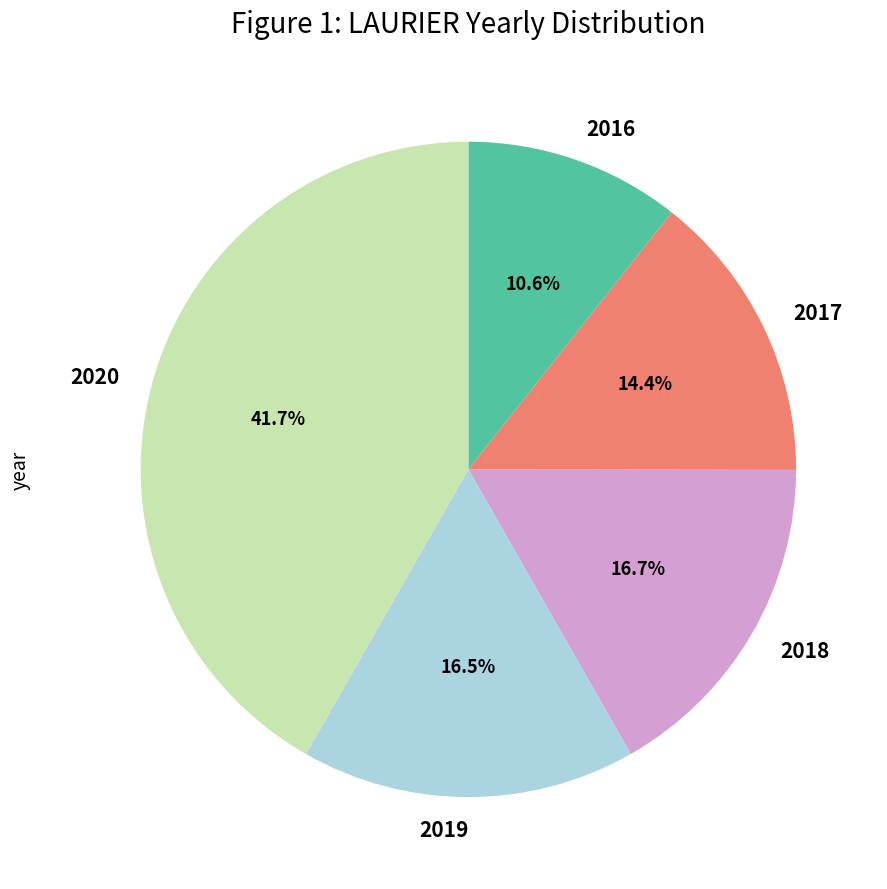

Is there any slice that represents more than half of the pie?

No